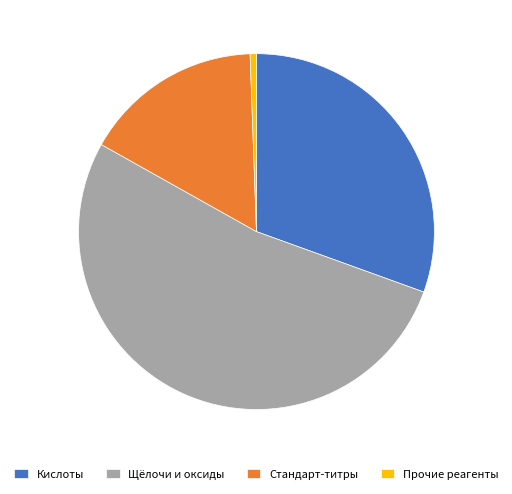

True or false: Прочие реагенты accounts for 11% of the total.

False